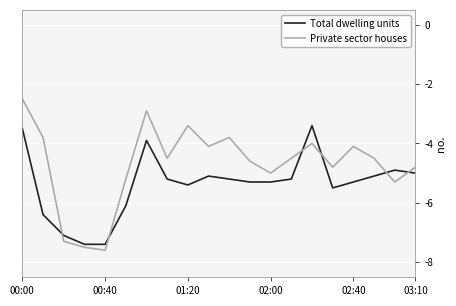

What are all the series names shown in the legend?

Total dwelling units, Private sector houses